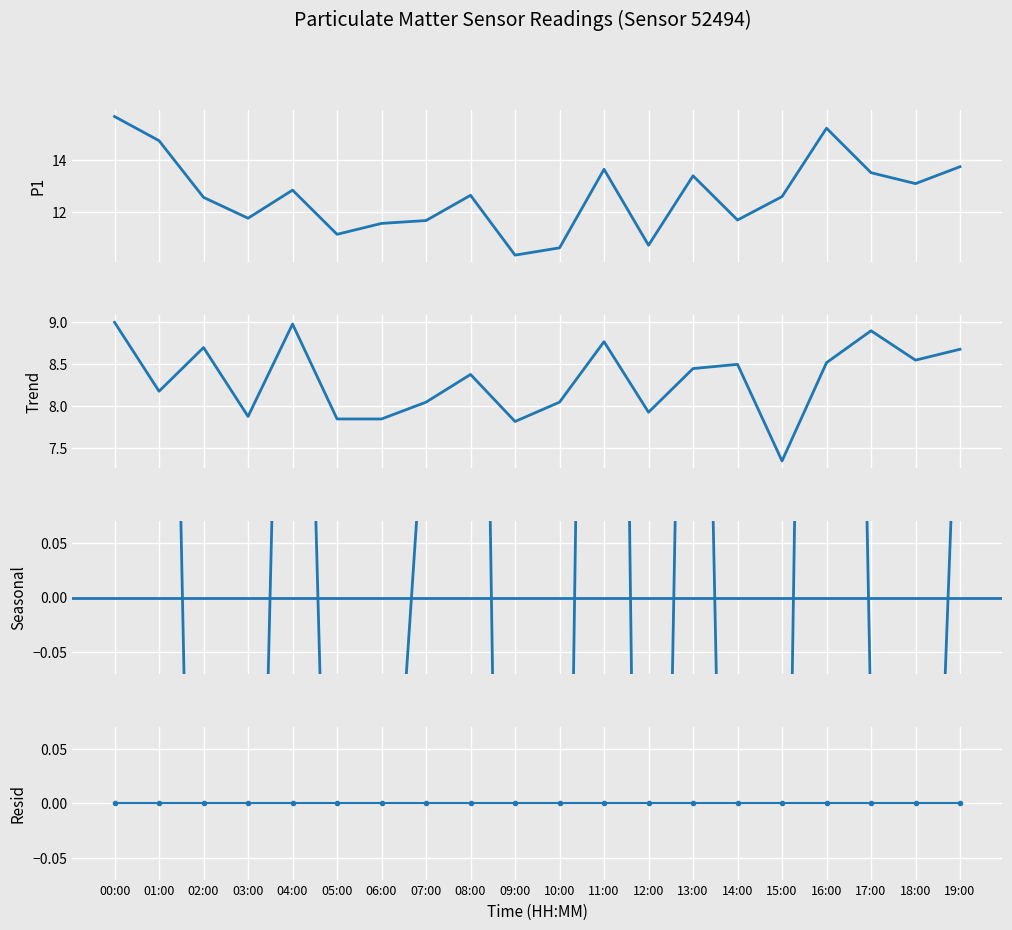

Is this an area chart (filled region under the line)?

No